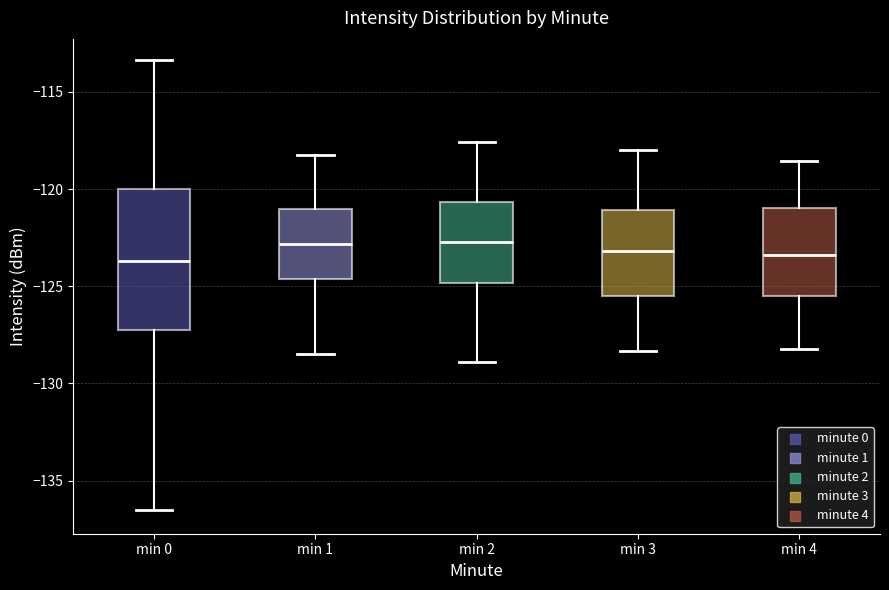

Reading left to right, transcribe this box plot: for each box, give where its median line is, the range the box spans, and where its two whiskers end, as read against the y-axis. The values are not printed on the chart, so give them approximately, as read against the axis.

min 0: median -123.5, box -127.0 to -120.0, whiskers -136.5 to -113.5
min 1: median -123.0, box -124.5 to -121.0, whiskers -128.5 to -118.0
min 2: median -122.5, box -125.0 to -120.5, whiskers -129.0 to -117.5
min 3: median -123.0, box -125.5 to -121.0, whiskers -128.5 to -118.0
min 4: median -123.5, box -125.5 to -121.0, whiskers -128.0 to -118.5